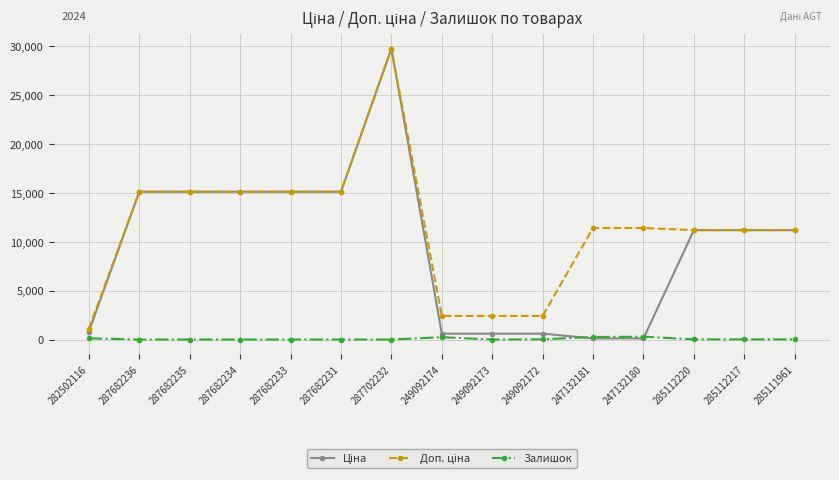

True or false: Залишок has a value of 238.0 at 249092174.

True